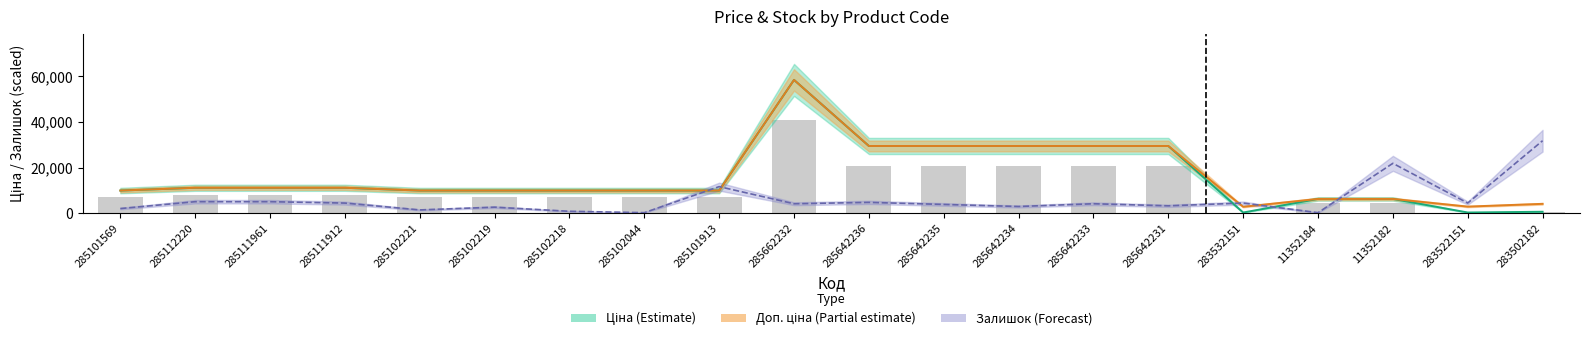

What are all the series names shown in the legend?

Ціна, Доп. ціна, Залишок